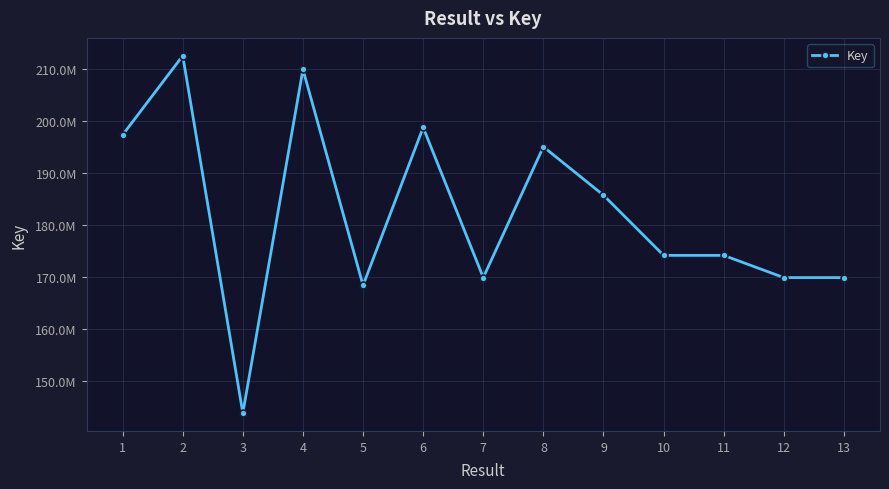

Does the chart have visible grid lines?

Yes